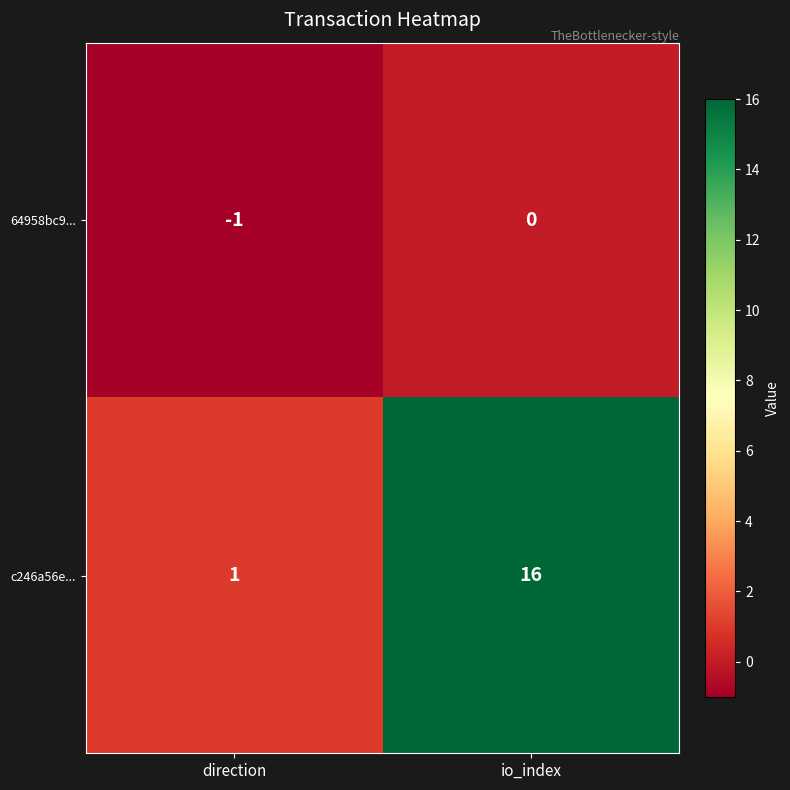

Rank the series at direction from lowest to highest value.

64958bc9..., c246a56e...